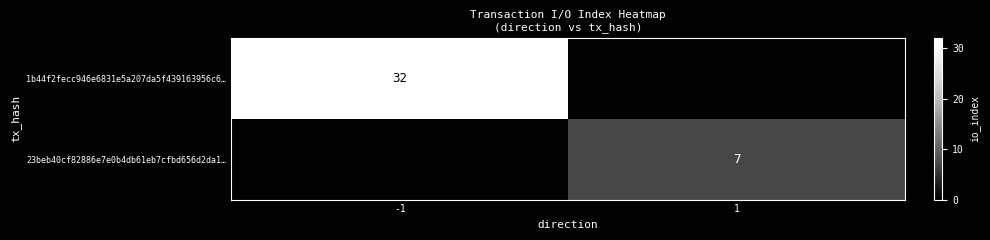

Is it true that 1b44f2fecc946e6831e5a207da5f439163956c6… equals 47 at -1?

False